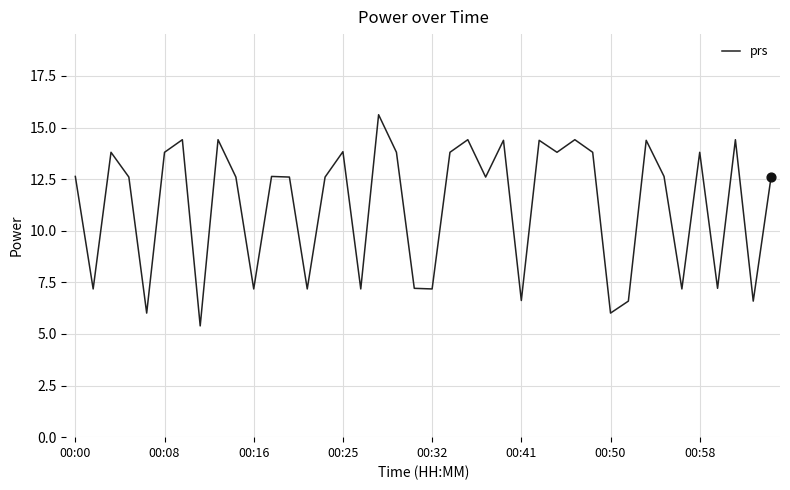

What is the greatest value displayed?

15.6